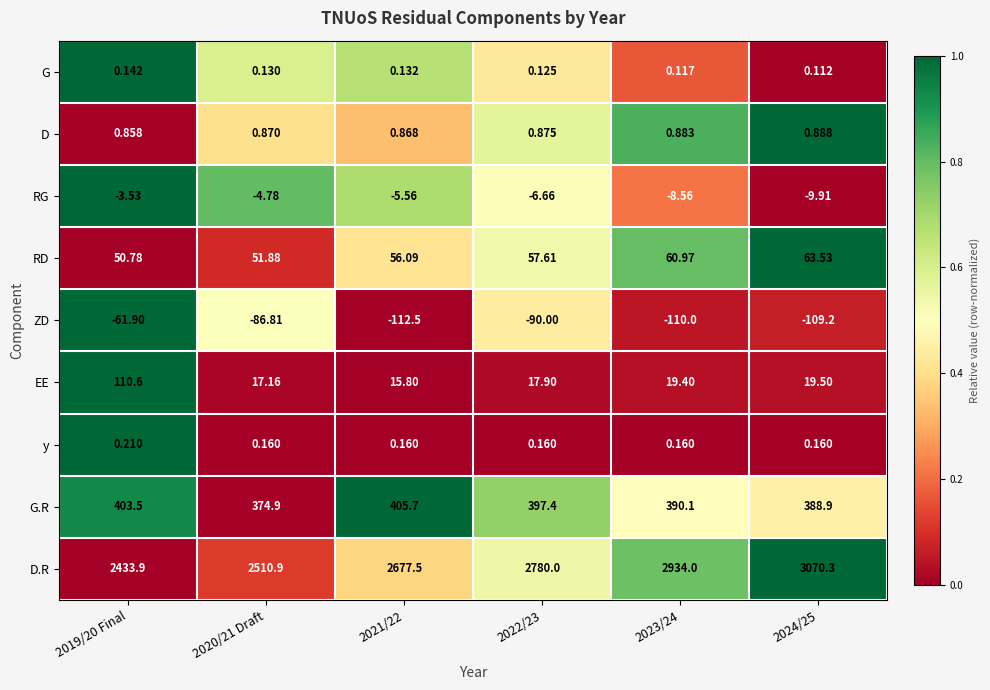

List the series in order of their peak value, highest first.

D.R, G.R, EE, RD, D, y, G, RG, ZD